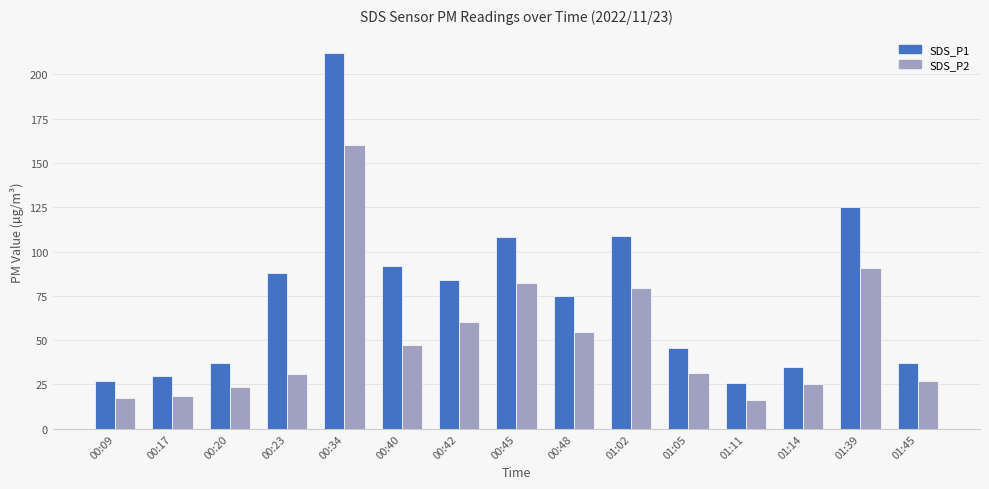

How many categories are shown in the chart?

15